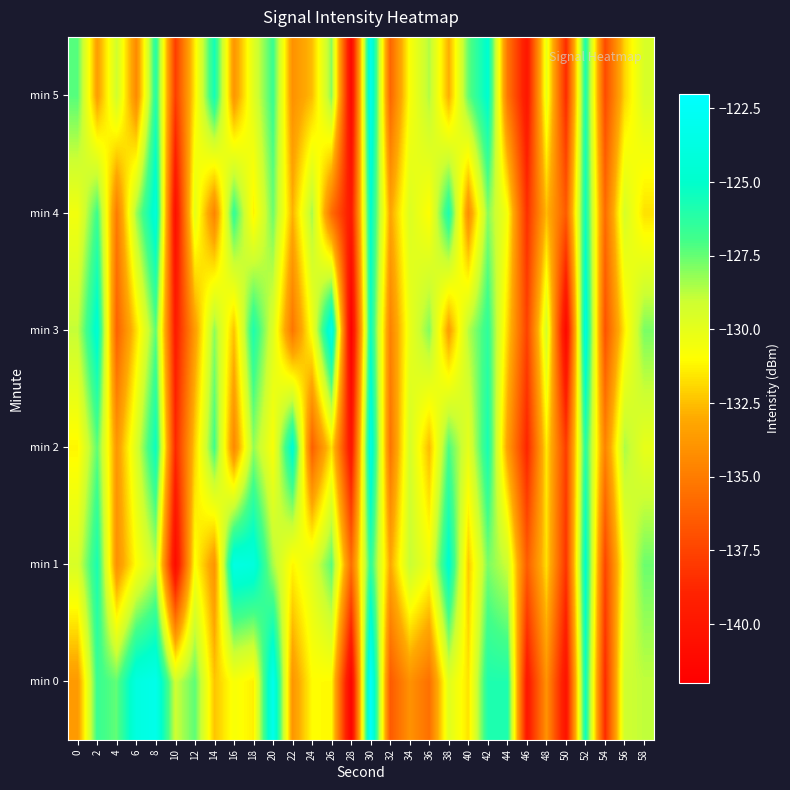

At which category is the sum across all series the highest?

30